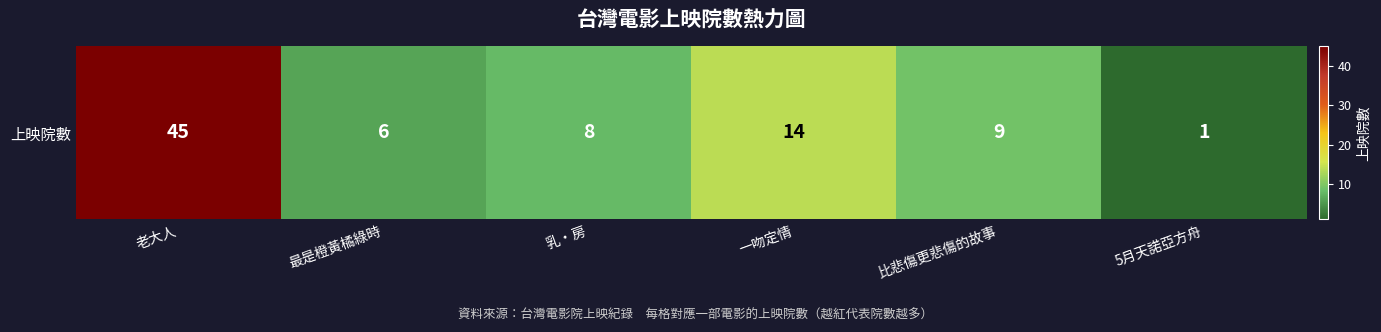

What is the ratio of the value at 乳‧房 to the value at 比悲傷更悲傷的故事?

0.9